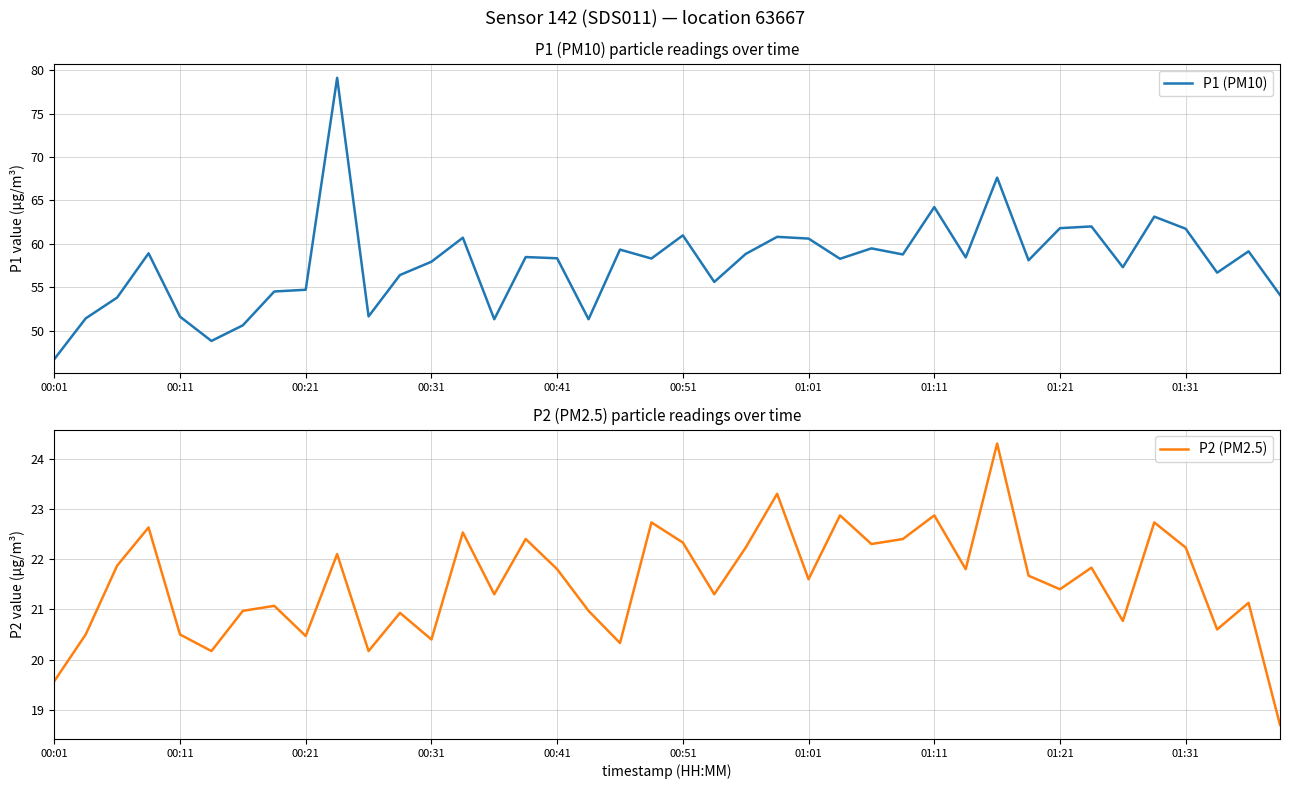

True or false: P1 (PM10) and P2 (PM2.5) intersect in this chart.

False